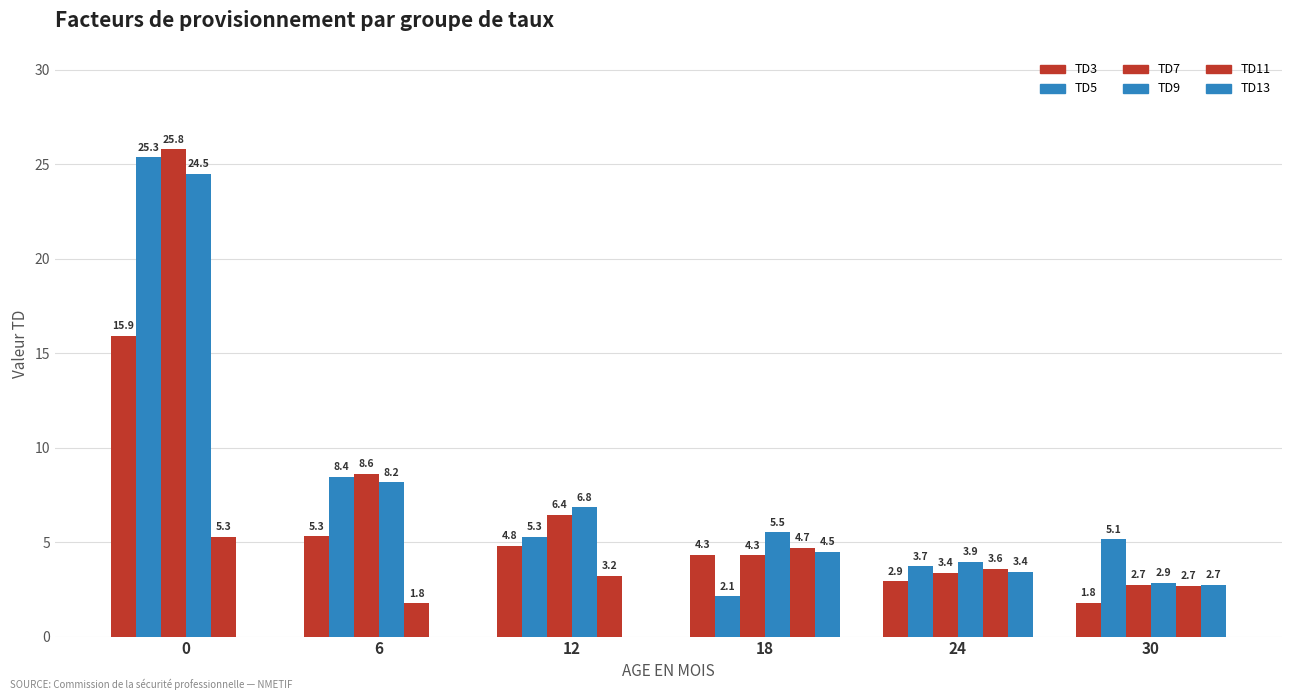

Rank the categories by TD5 value from lowest to highest.

18, 24, 30, 12, 6, 0